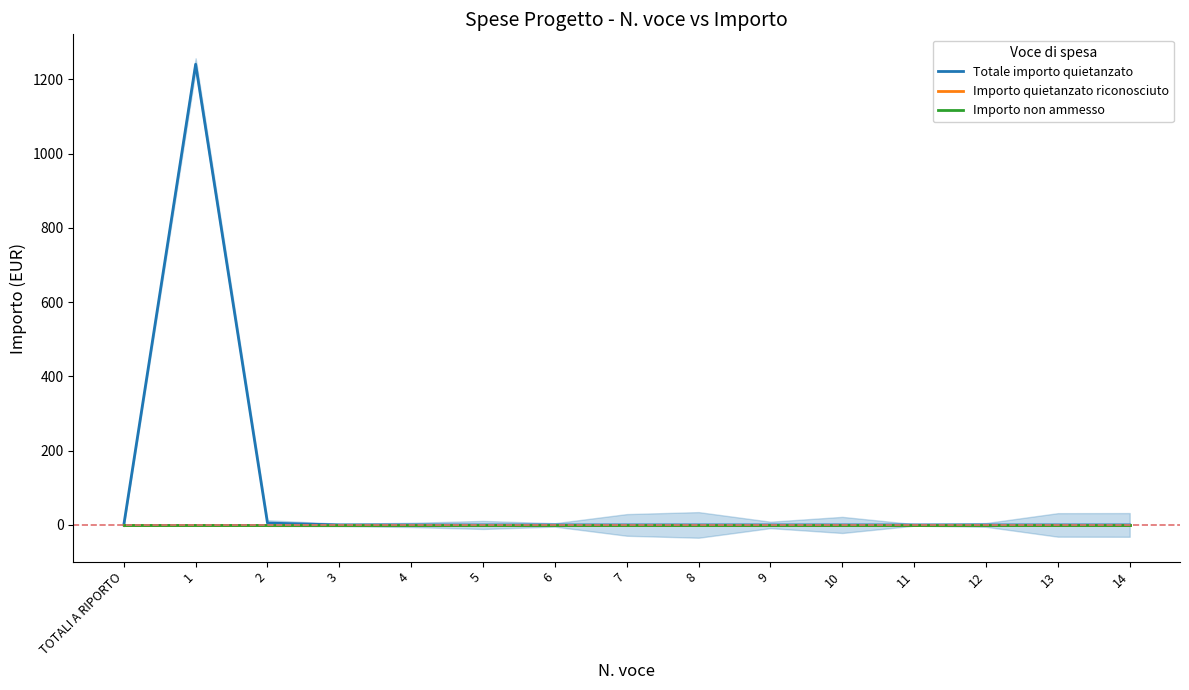

At 8, list the series in order from smallest to largest.

Totale importo quietanzato, Importo quietanzato riconosciuto, Importo non ammesso